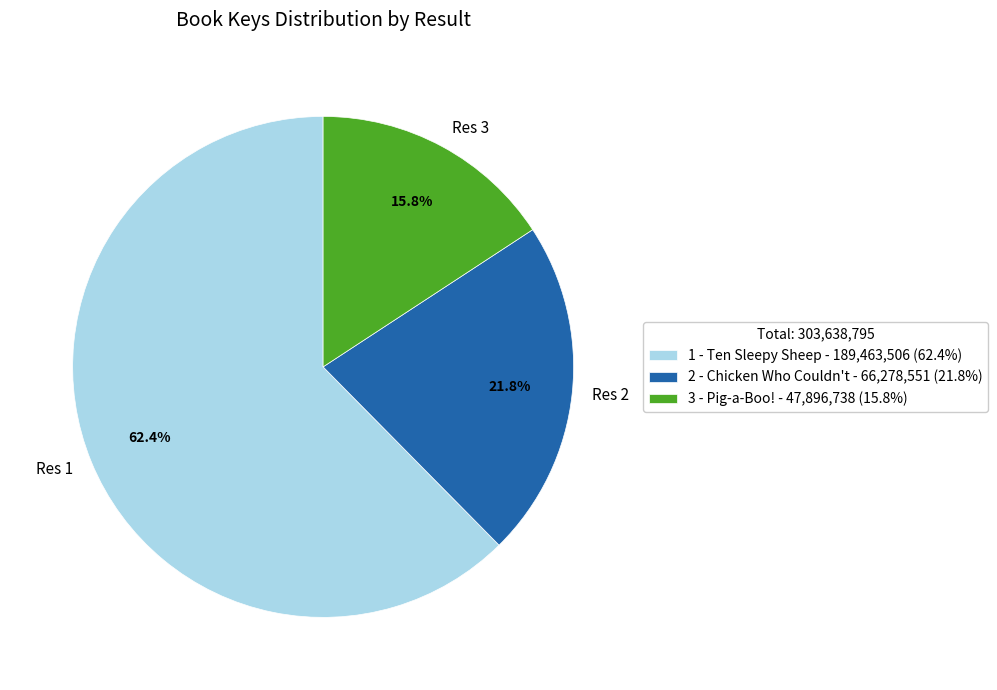

Combined, do 1 - Ten Sleepy Sheep and 3 - Pig-a-Boo! account for over 50%?

Yes